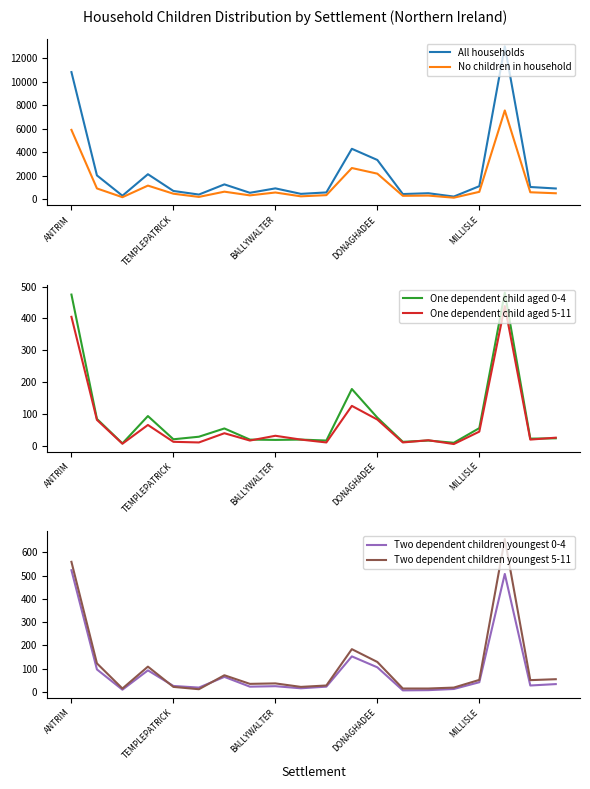

List the series in order of their peak value, highest first.

All households, No children in household, Two dependent children youngest 5-11, Two dependent children youngest 0-4, One dependent child aged 0-4, One dependent child aged 5-11